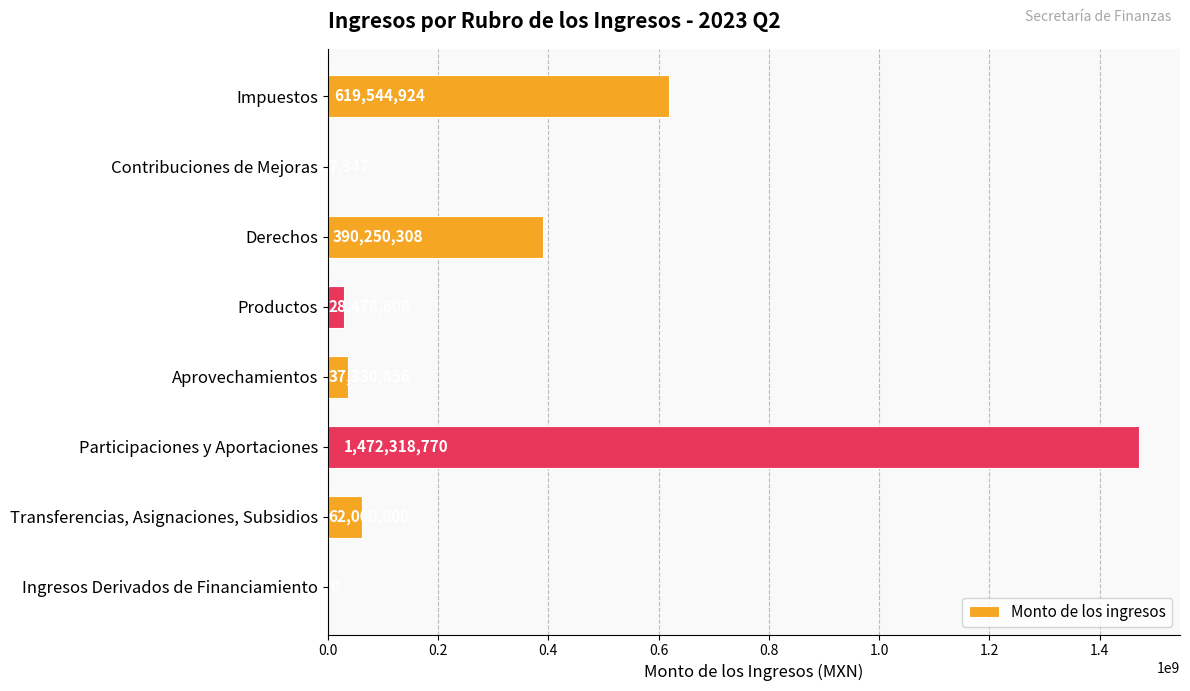

The value at Ingresos Derivados de Financiamiento is 722235218. True or false?

False